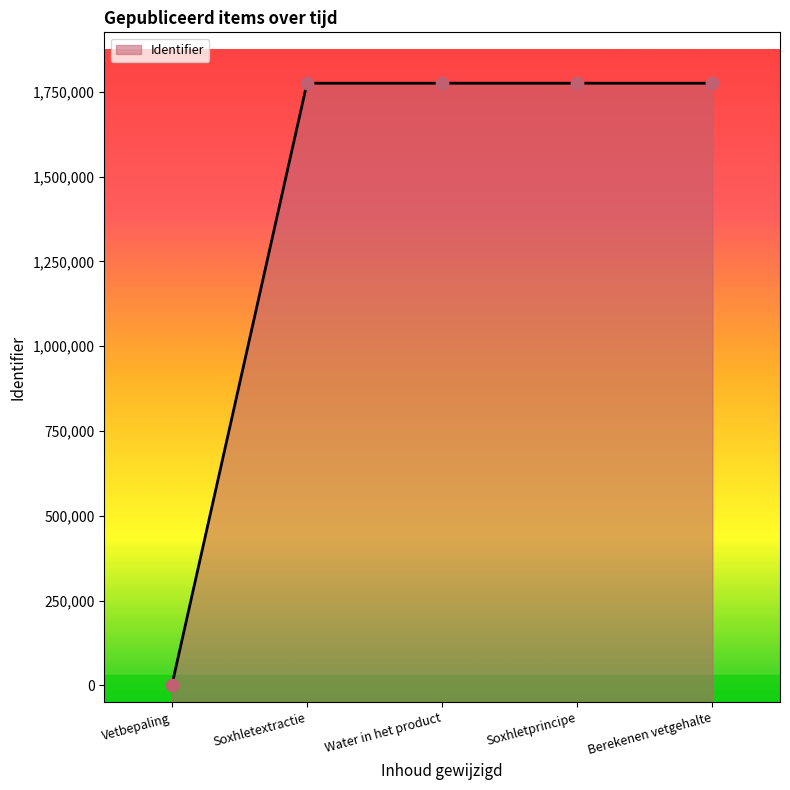

Which has a higher value, Soxhletextractie or Vetbepaling?

Soxhletextractie